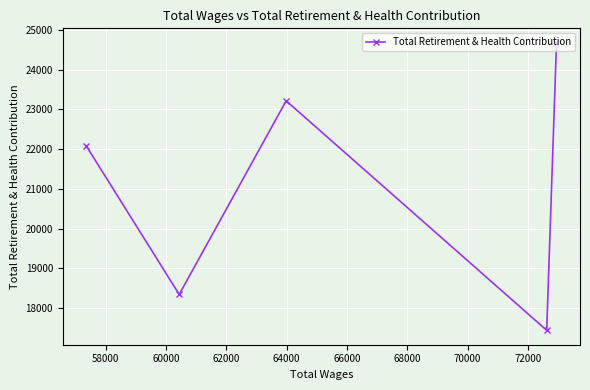

What is the greatest value displayed?

24679